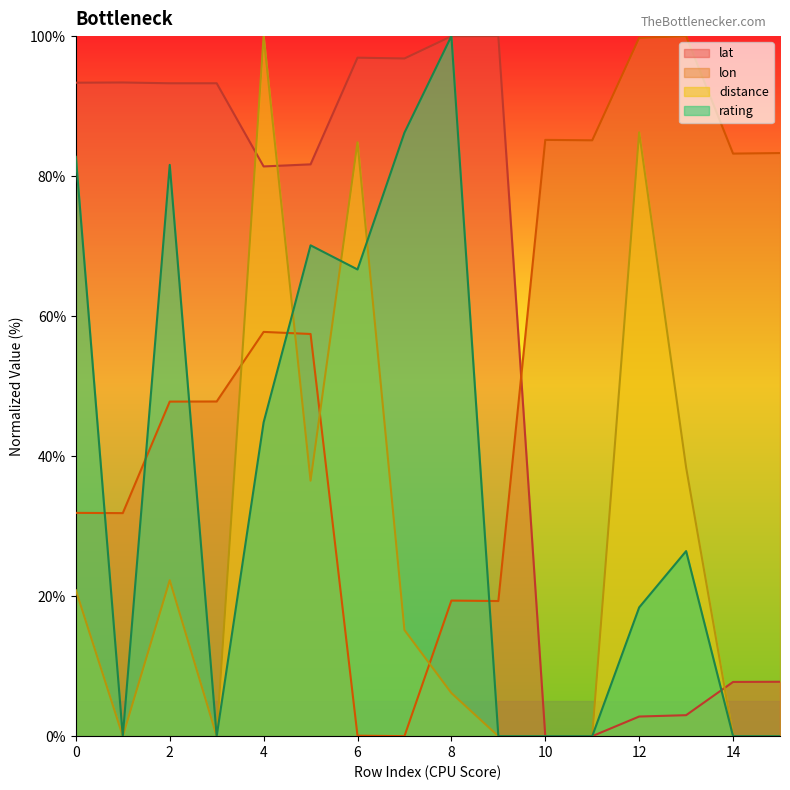

Which label corresponds to the largest value in the chart?

9